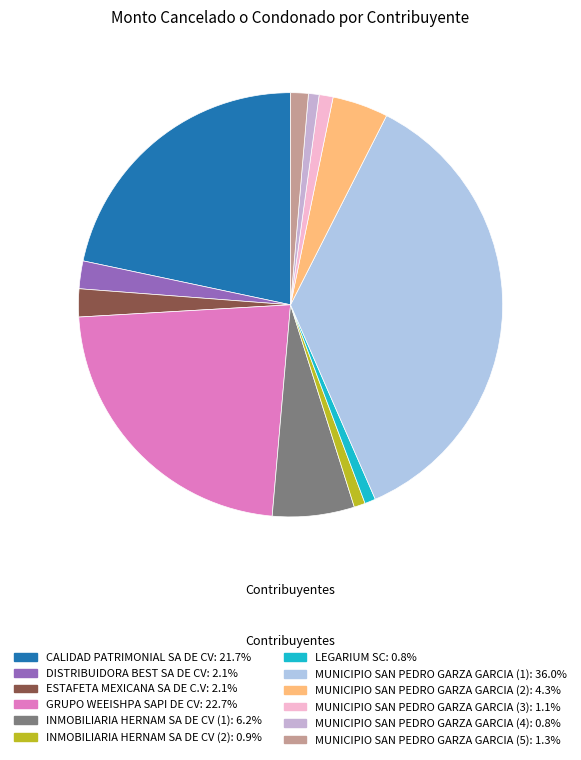

To the nearest percent, what is the difference between the MUNICIPIO SAN PEDRO GARZA GARCIA (5) and CALIDAD PATRIMONIAL SA DE CV slice percentages?

20%